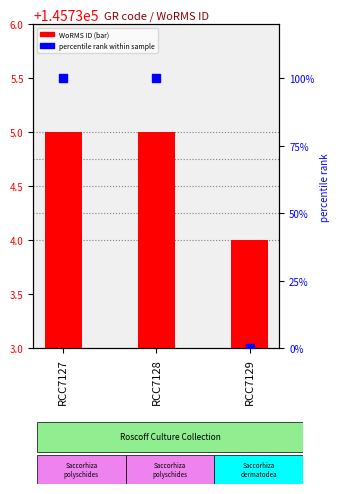

What is the total value across all series at RCC7129?

145734.0